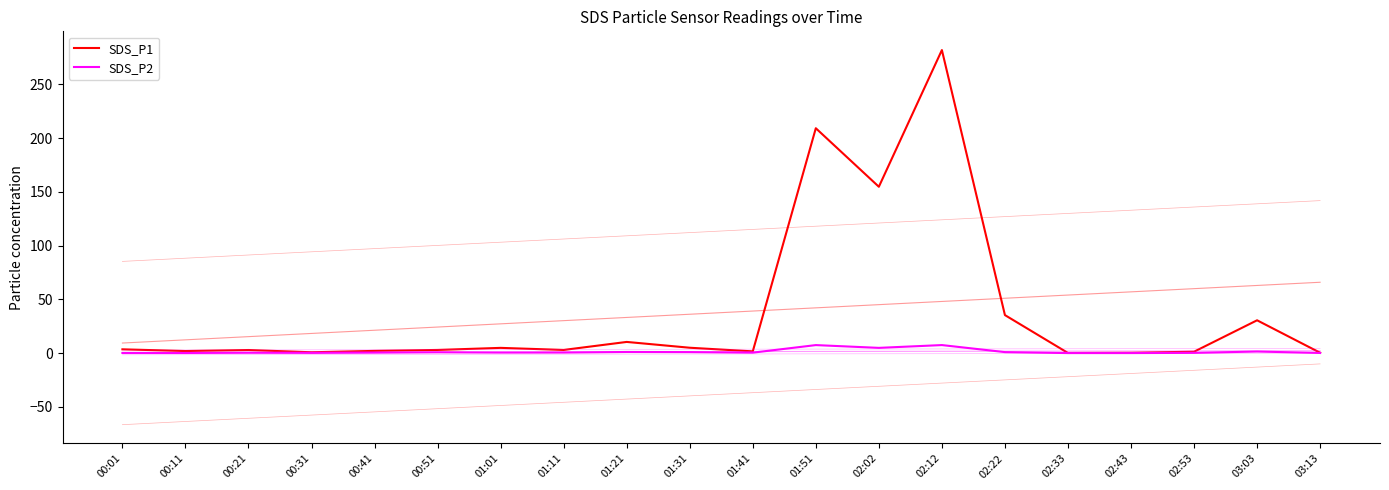

At which category does SDS_P1 reach its first local valley?

00:11